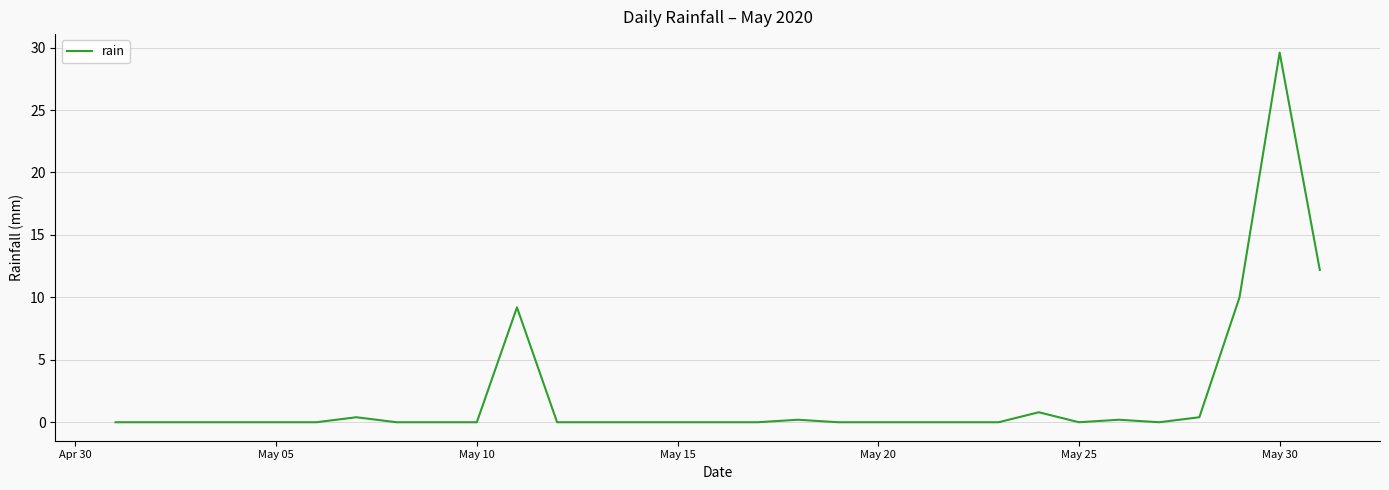

What is the maximum value shown in the chart?

29.6